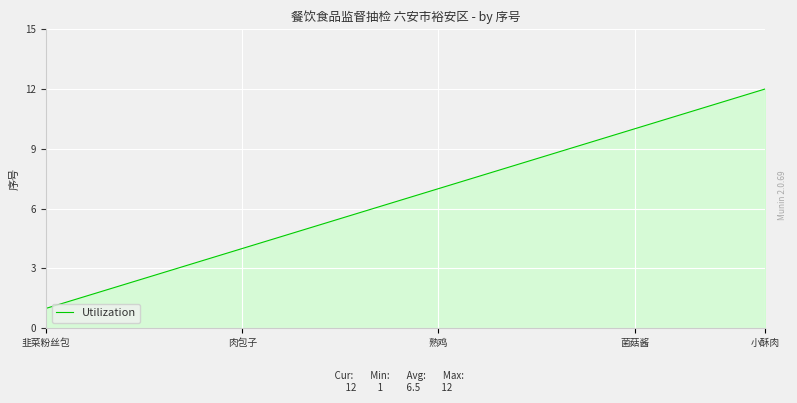

What is the greatest value displayed?

12